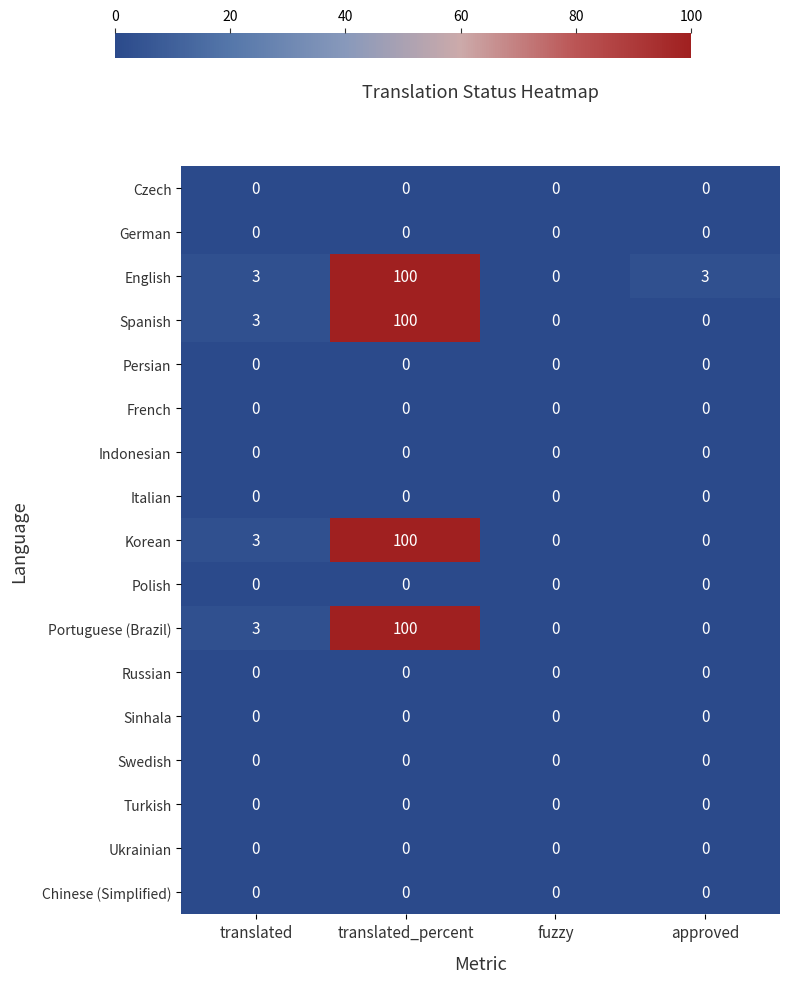

Which series has the largest total across all categories?

English